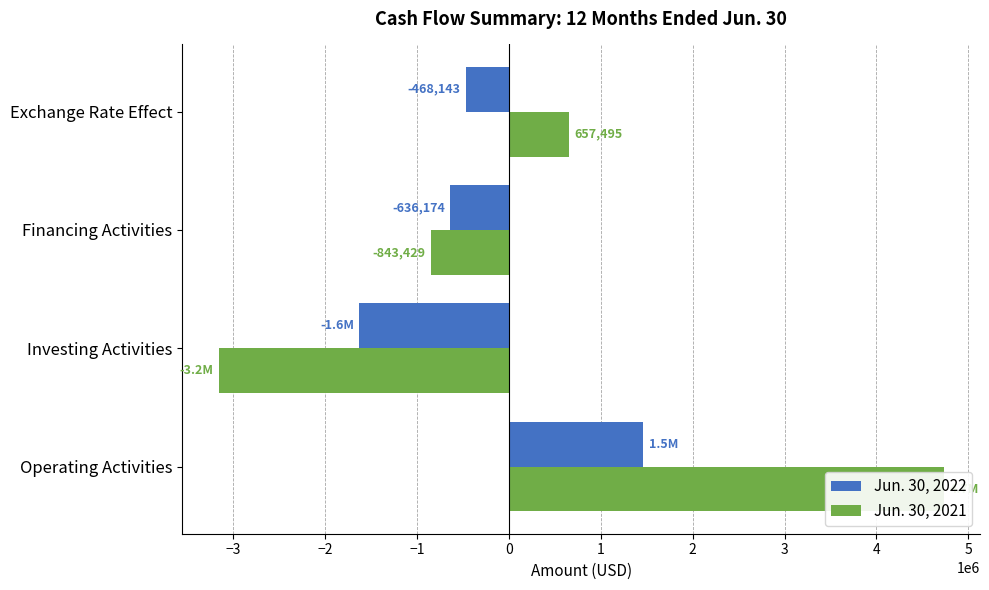

The value of Jun. 30, 2022 at Financing Activities is -636174. True or false?

True